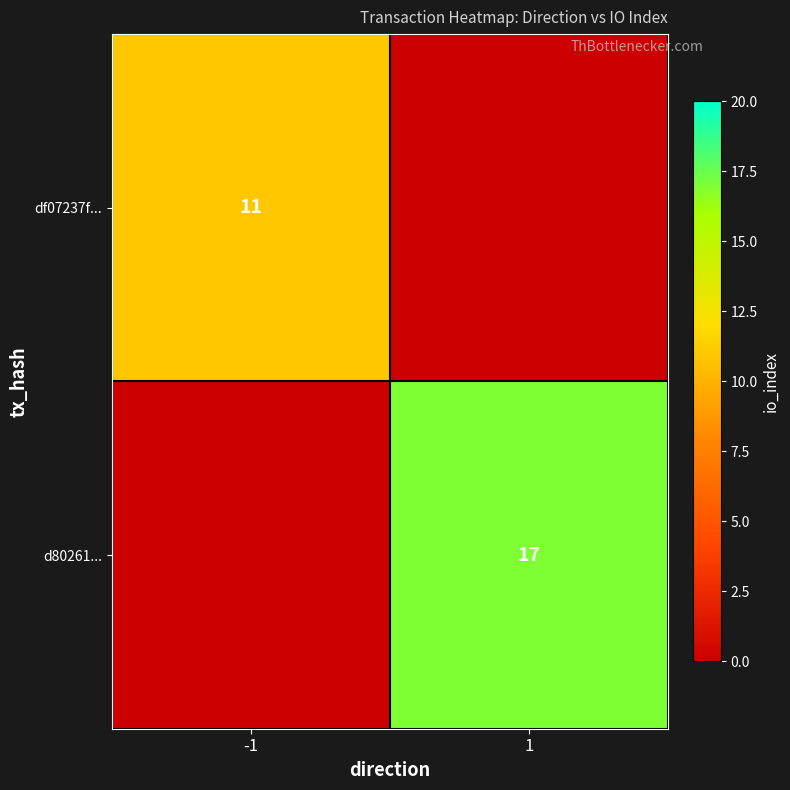

What is the spread (max minus min) of values at -1?

11